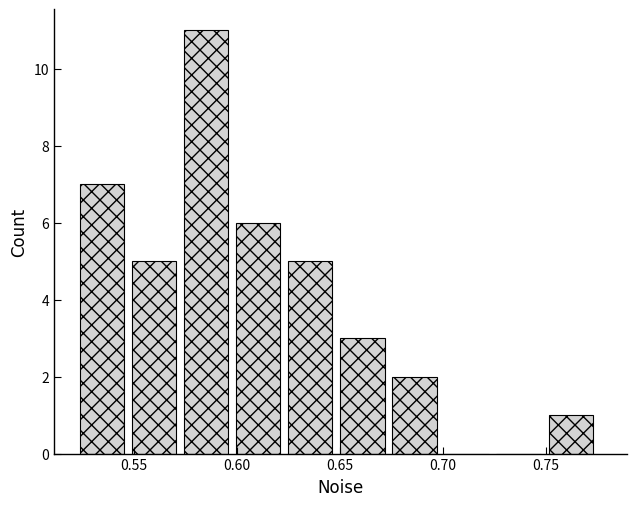

Reading left to right, transcribe this chart: for each bar, give the range it covers on the x-axis and its height. Neither the bar edges nor the heights are printed on the chart, so give them approximately, as read against the axes.

0.525 to 0.550: 7
0.550 to 0.575: 5
0.575 to 0.600: 11
0.600 to 0.625: 6
0.625 to 0.650: 5
0.650 to 0.675: 3
0.675 to 0.700: 2
0.700 to 0.725: 0
0.725 to 0.750: 0
0.750 to 0.775: 1